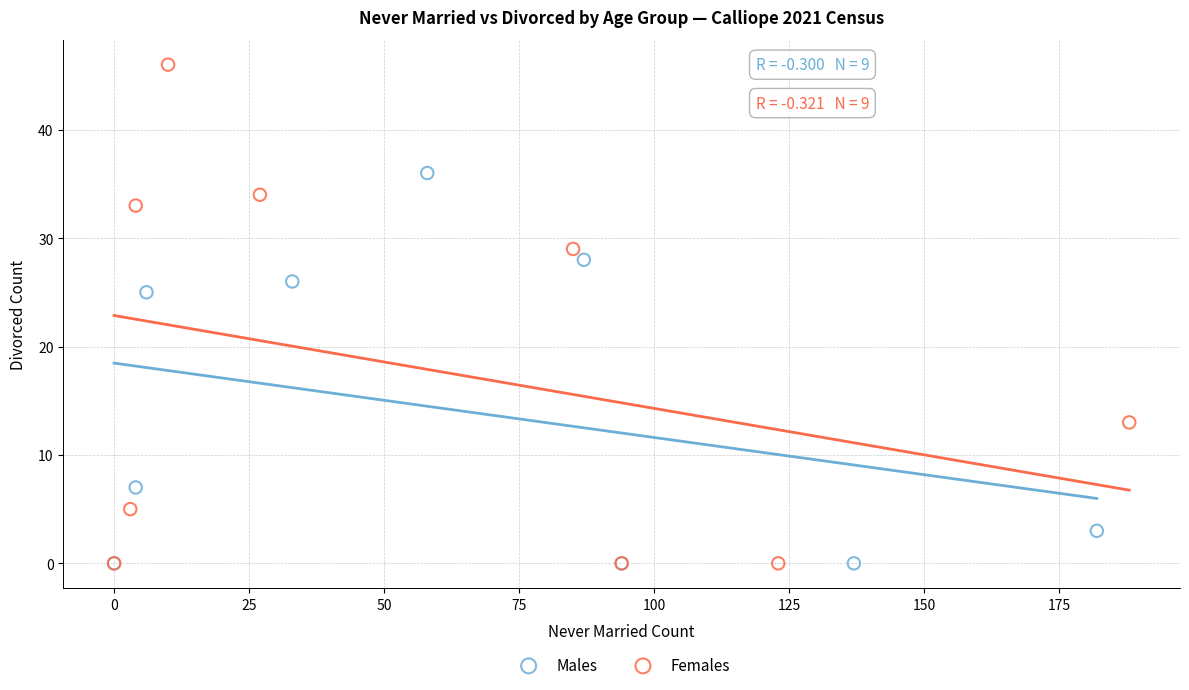

Which series has the widest spread of Y values?

Females